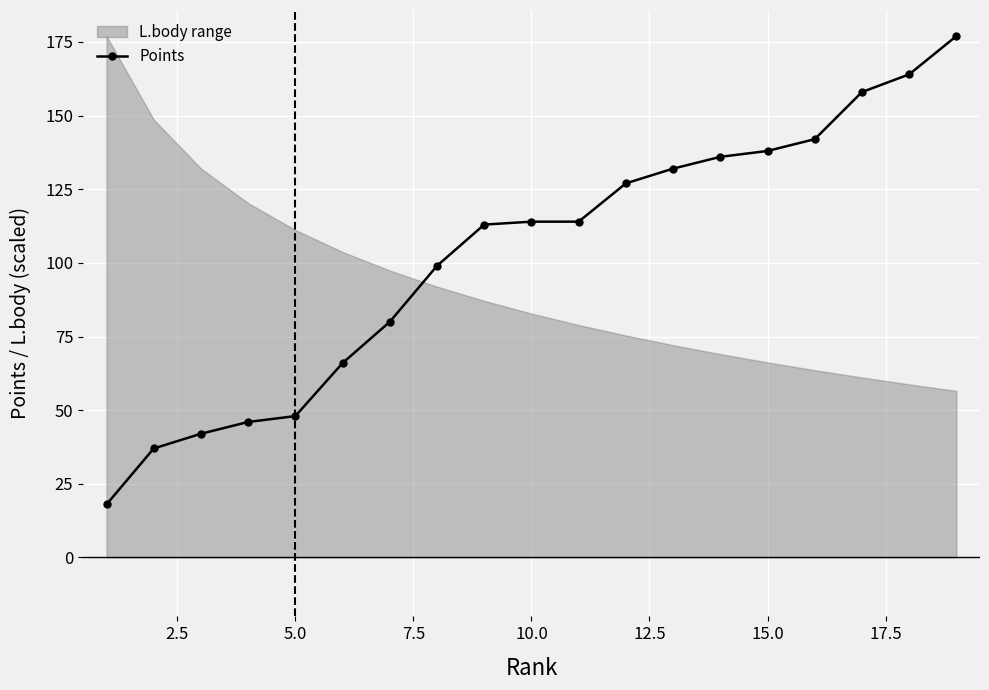

What is the maximum value for Points?

177